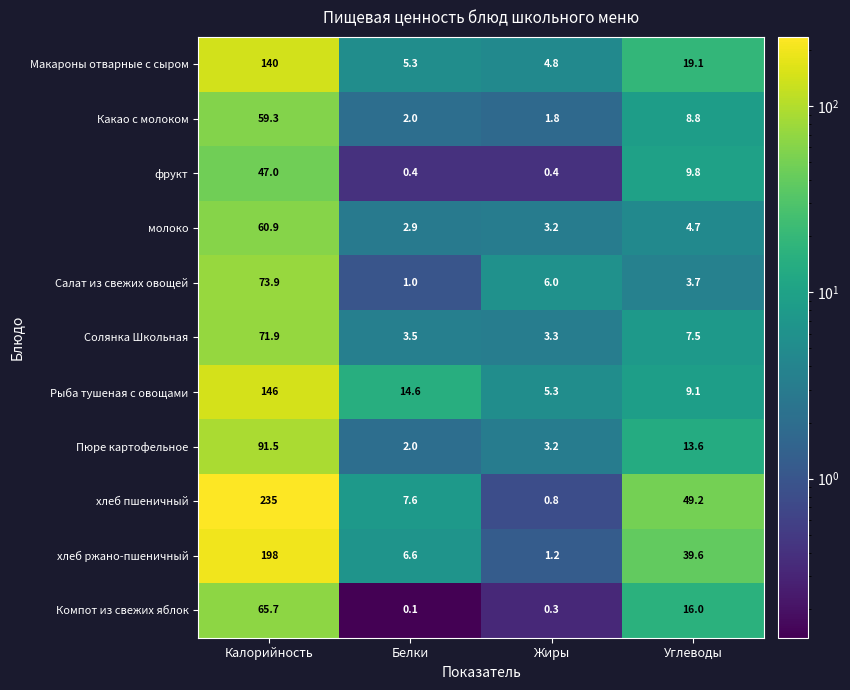

Where is хлеб ржано-пшеничный nearest to the value 99?

Углеводы